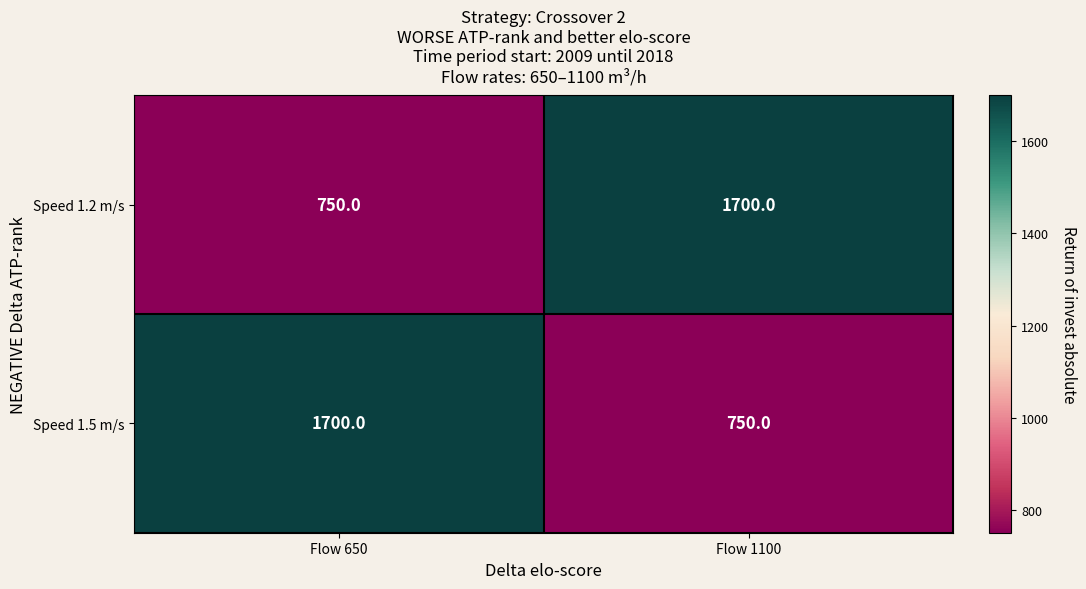

Which category has the lowest value in the Speed 1.5 m/s series?

Flow 1100